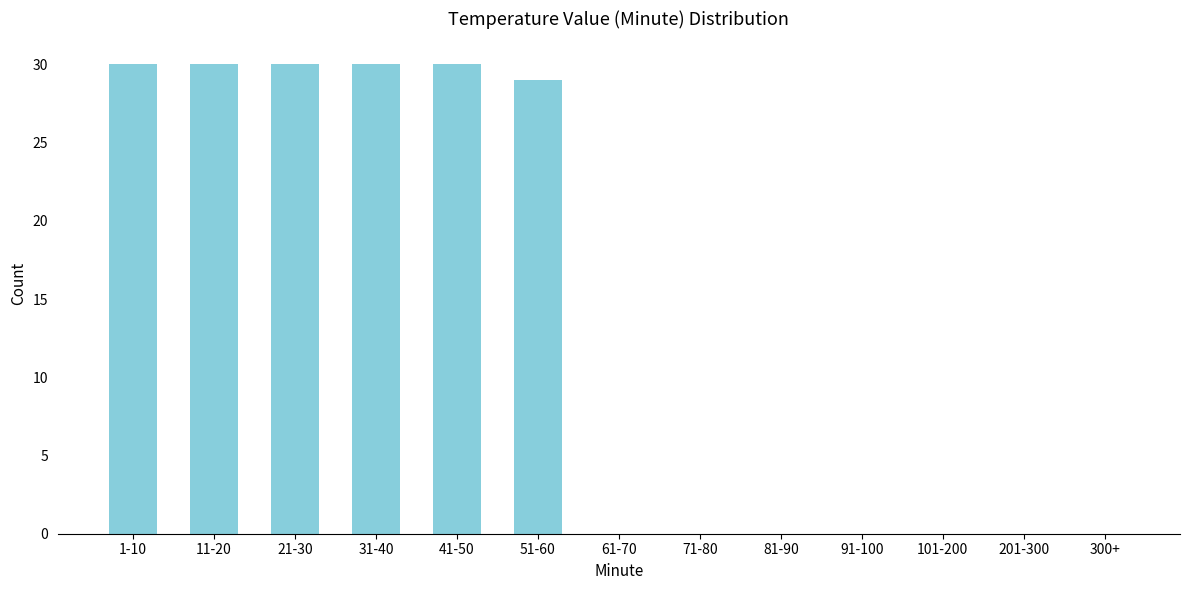

Reading right to left, list all the values displayed in this chart.

300+=0	201-300=0	101-200=0	91-100=0	81-90=0	71-80=0	61-70=0	51-60=29	41-50=30	31-40=30	21-30=30	11-20=30	1-10=30